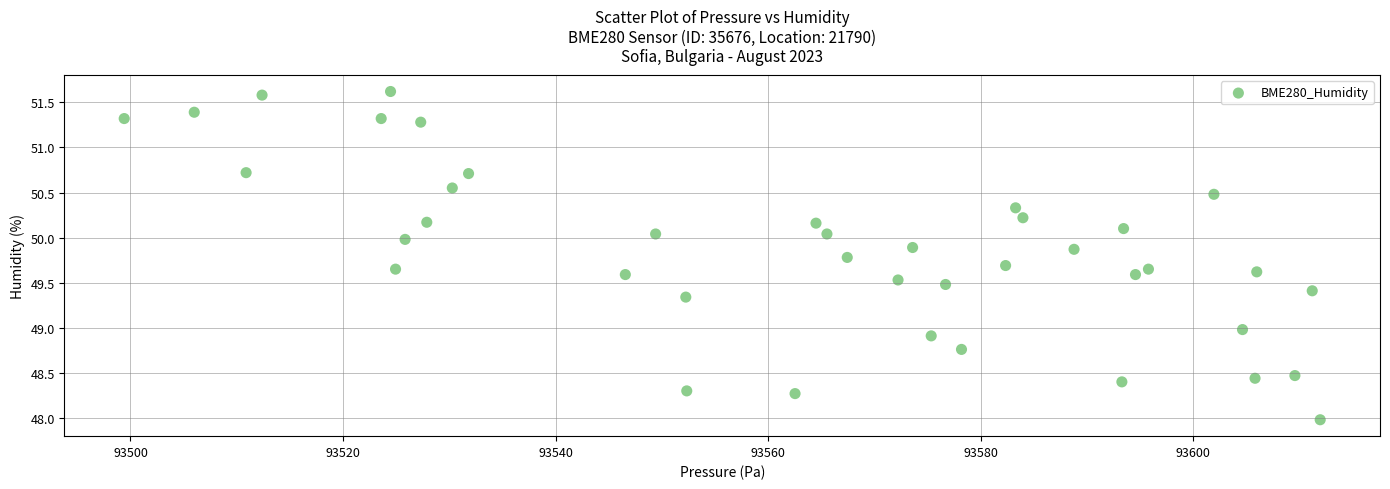

What is the range of X values (max minus min)?

112.5